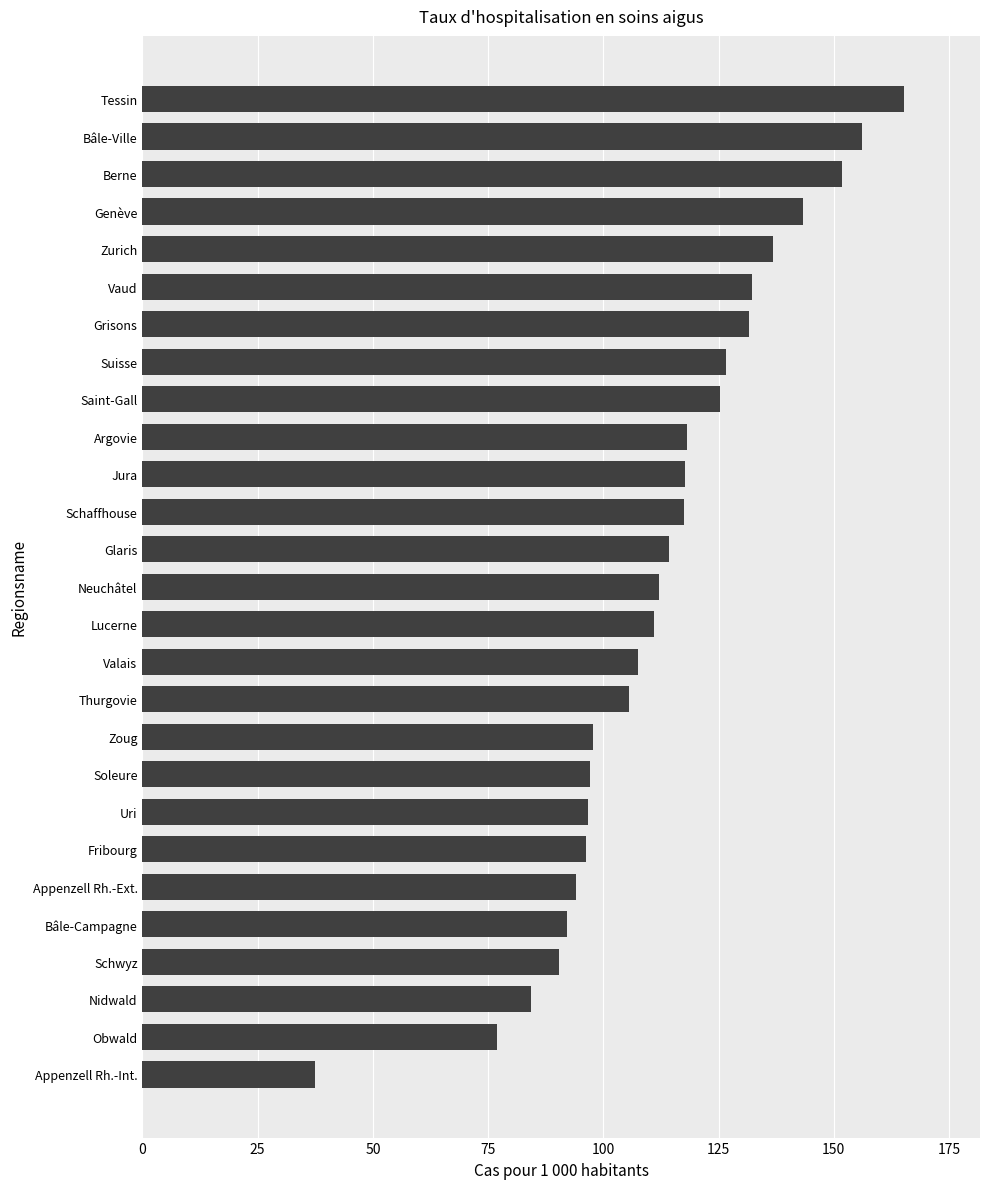

Which has a higher value, Jura or Berne?

Berne